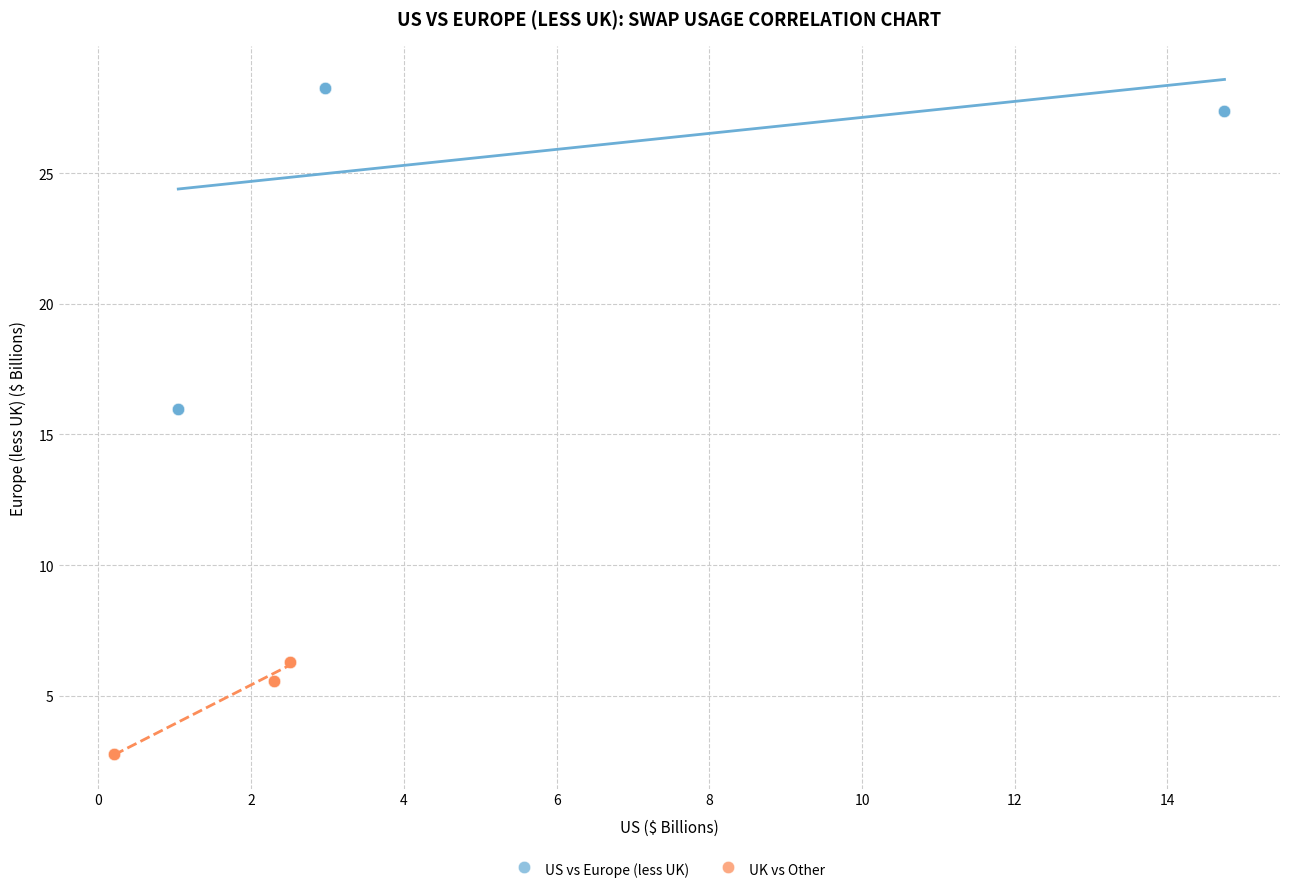

Which series reaches the minimum Y coordinate?

UK vs Other